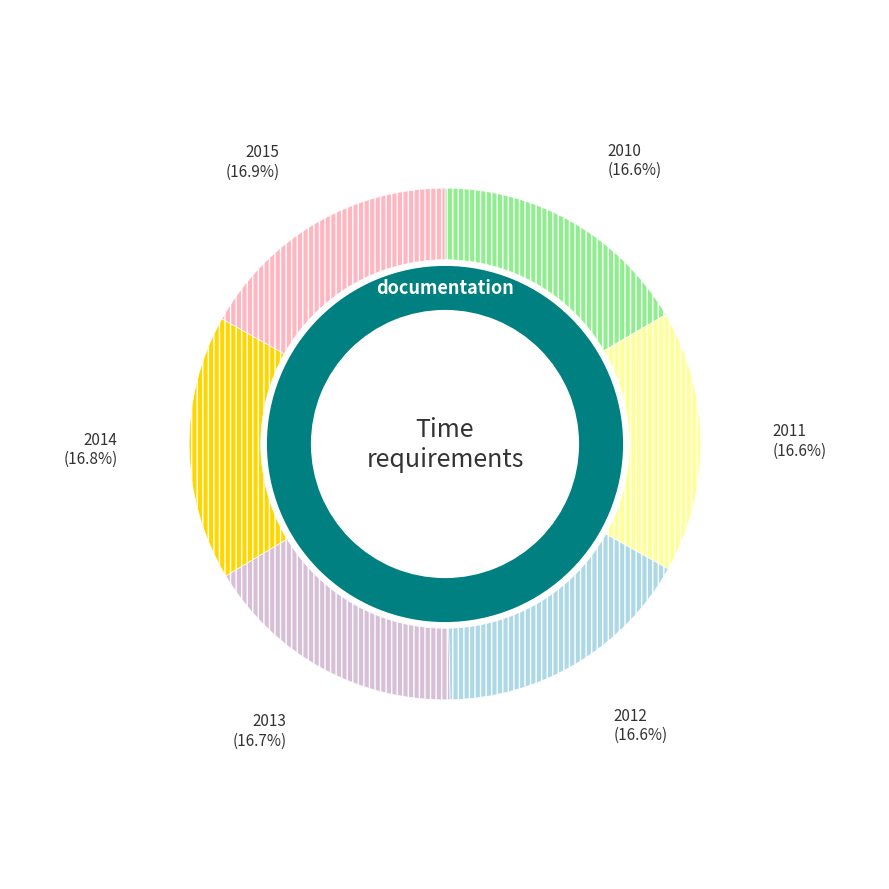

Which slice is the largest?

2015